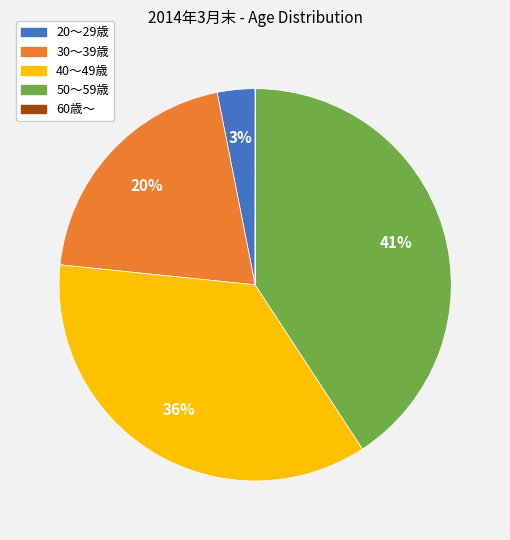

Combined, do 40～49歳 and 20～29歳 account for over 50%?

No